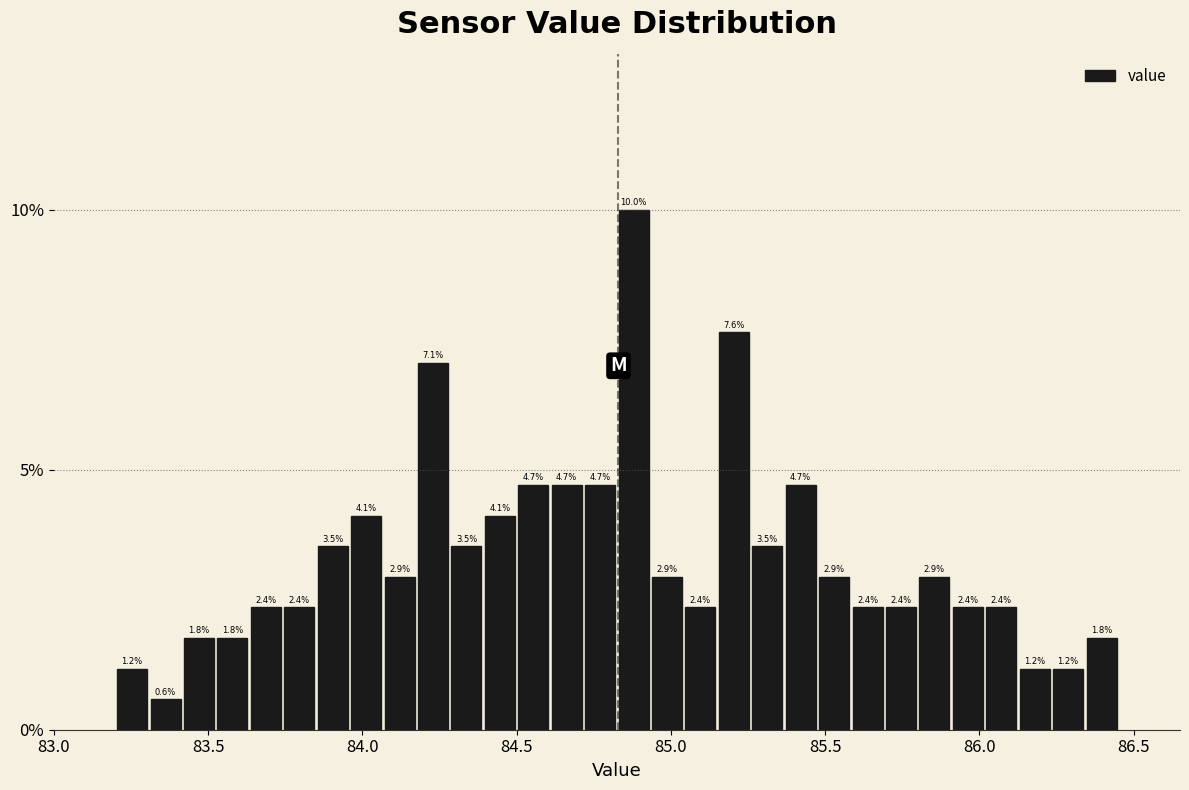

Around what value on the x-axis is the tallest bar? Give the approximate position of its centre, as read against the axis.

84.90